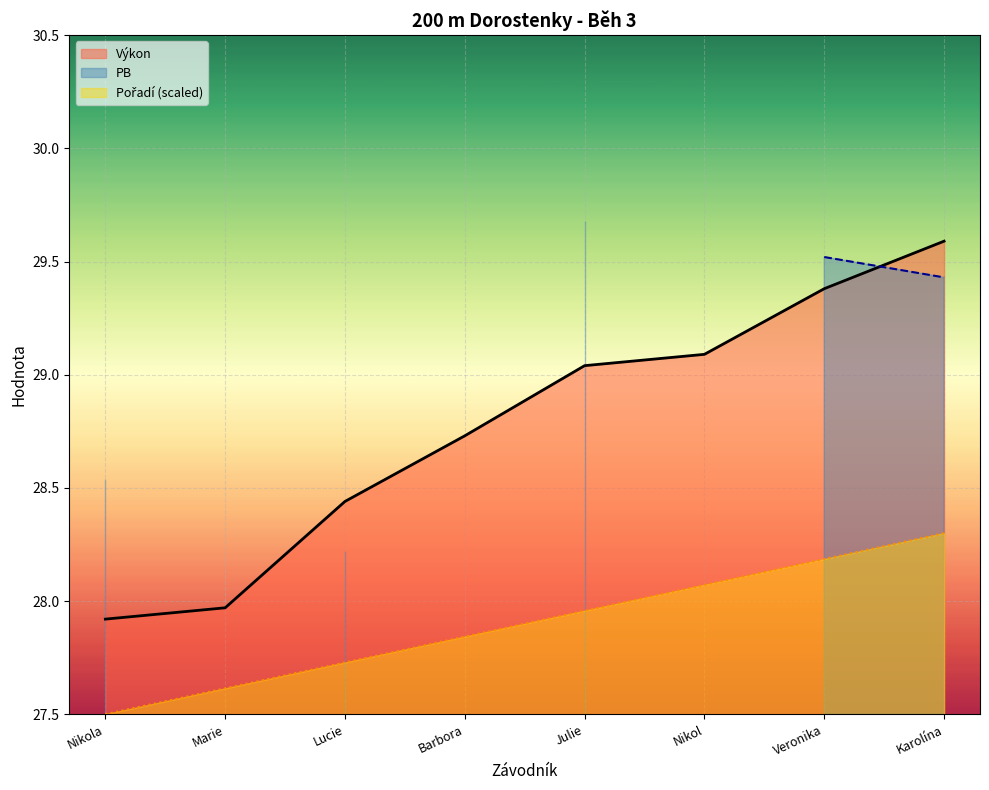

What is the difference between the second highest and minimum values in the Výkon series?

1.5